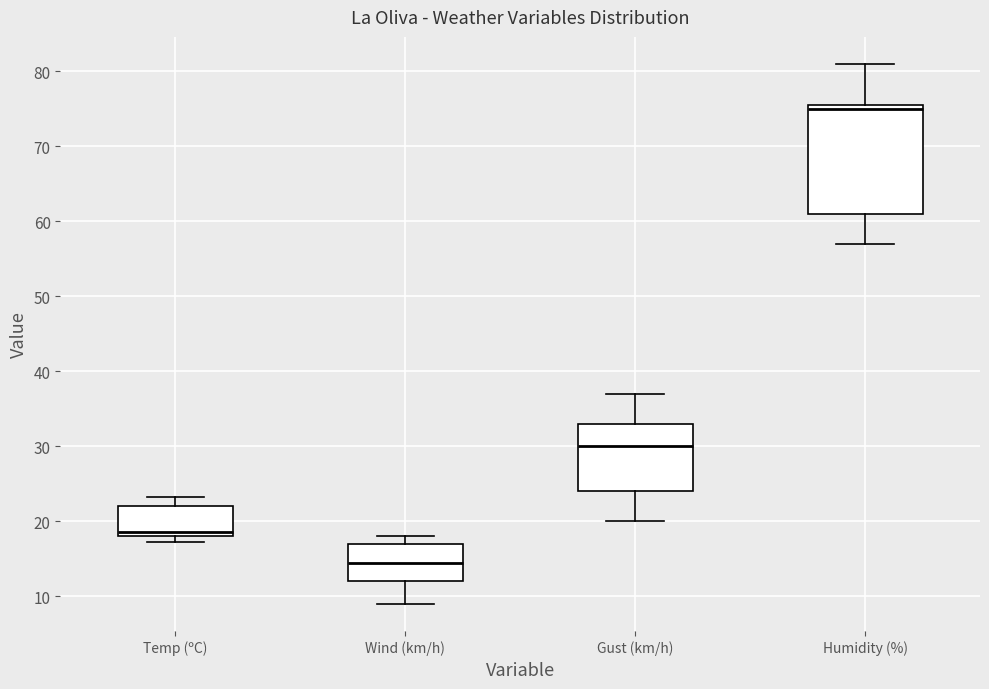

Reading left to right, read every box against the y-axis: the position of its median line, the range the box covers, and the ends of its whiskers. The values are not printed on the chart, so give them approximately, as read against the axis.

Temp (ºC): median 19, box 18 to 22, whiskers 17 to 23
Wind (km/h): median 15, box 12 to 17, whiskers 9 to 18
Gust (km/h): median 30, box 24 to 33, whiskers 20 to 37
Humidity (%): median 75, box 61 to 76, whiskers 57 to 81